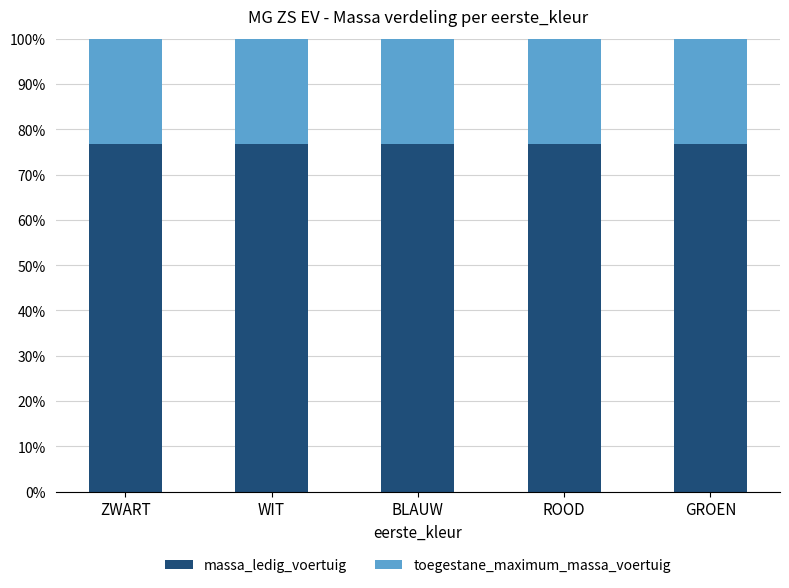

What value does the massa_ledig_voertuig series have at WIT?

76.7